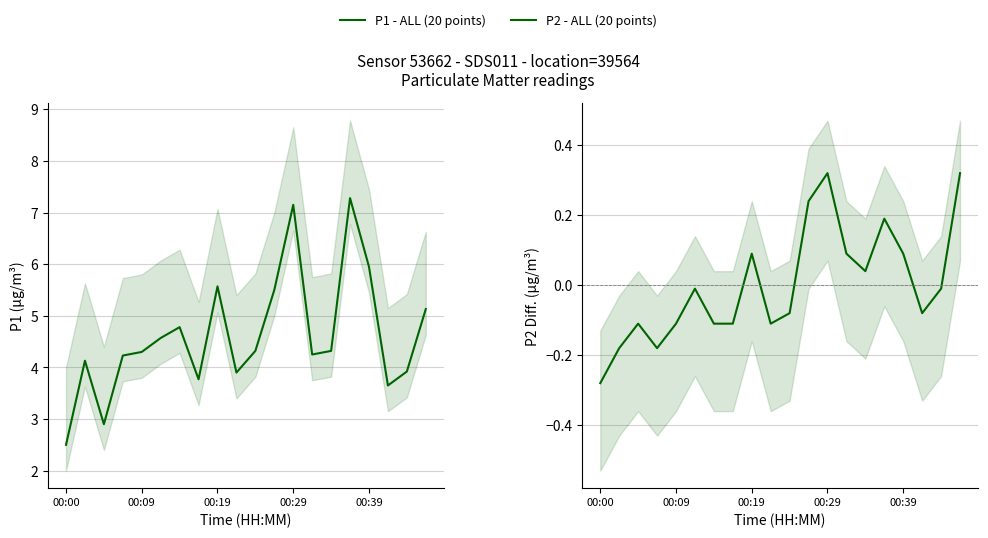

What is the lowest value of the P1 - ALL (20 points) series?

2.5